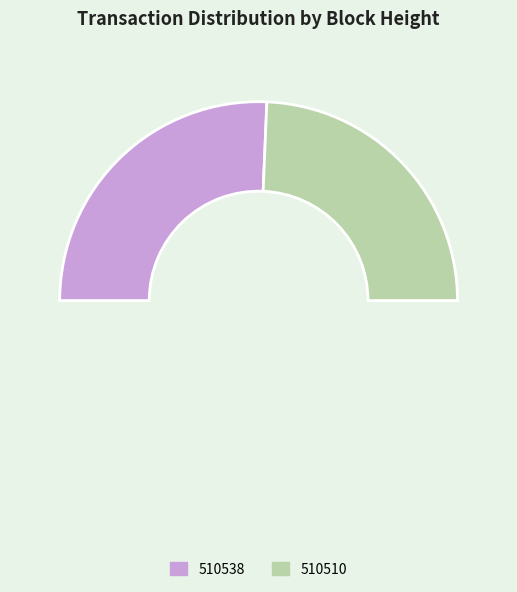

Which slice is the smallest?

510510